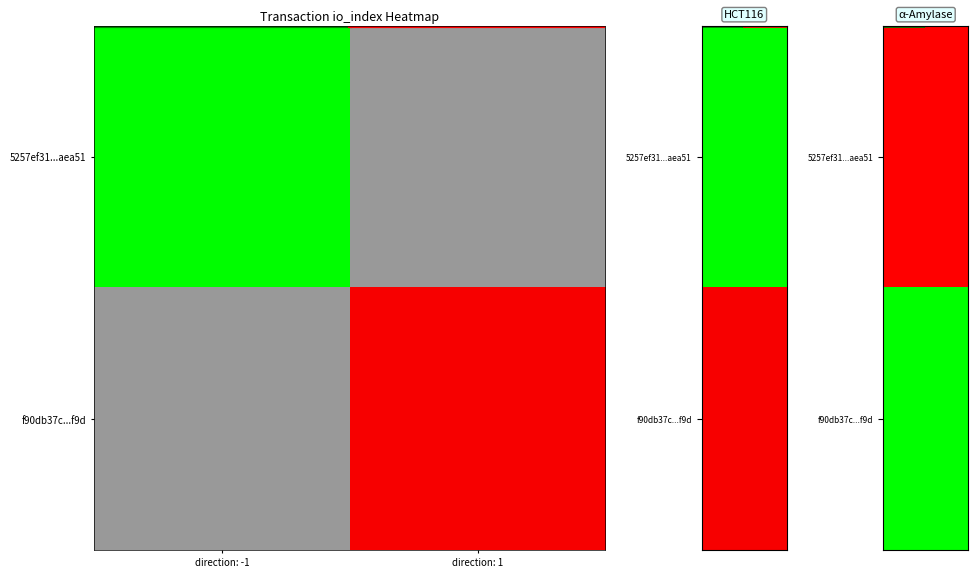

Which category has the highest value in the 5257ef31...aea51 series?

direction: -1